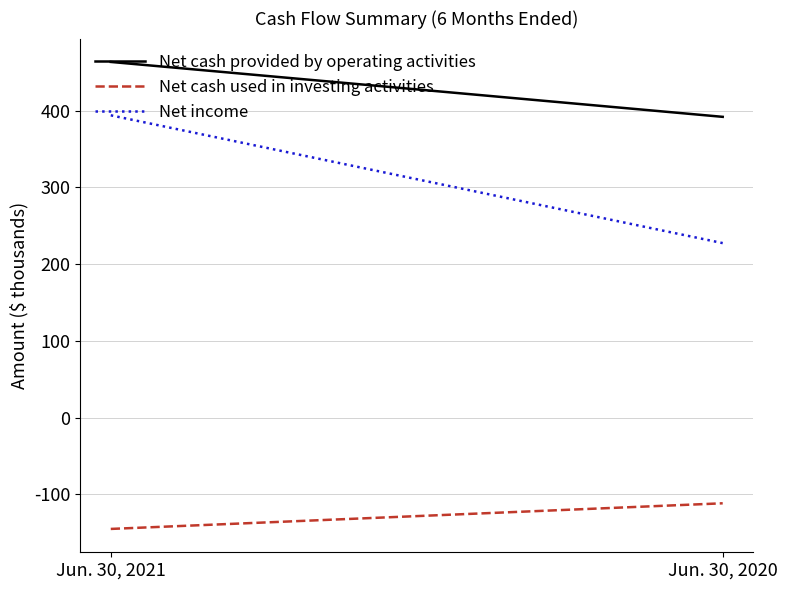

What is the approximate value of Net income at Jun. 30, 2020, to the nearest 10?

227420